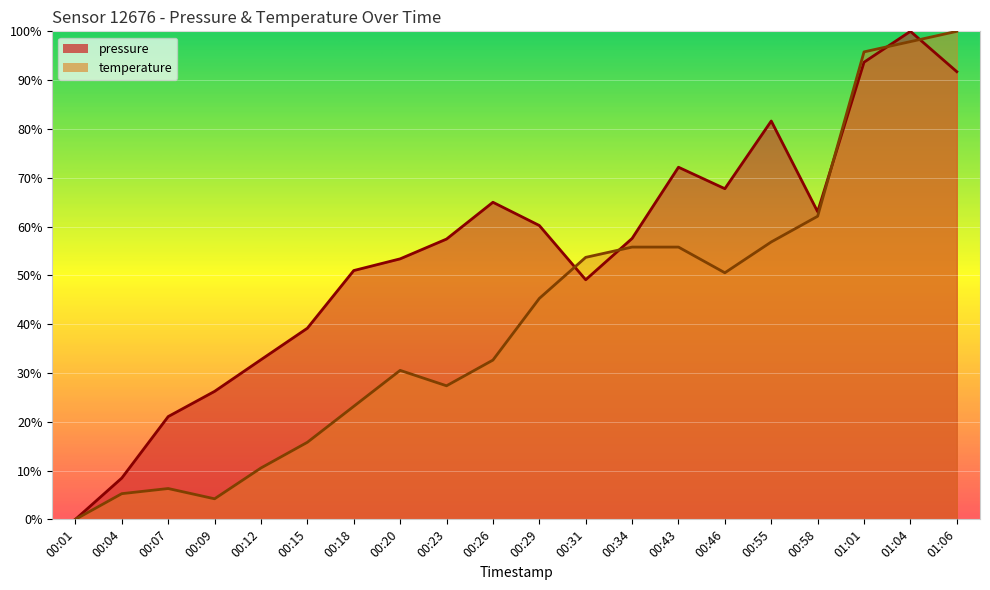

What is the label of the 5th point from the left?

00:12